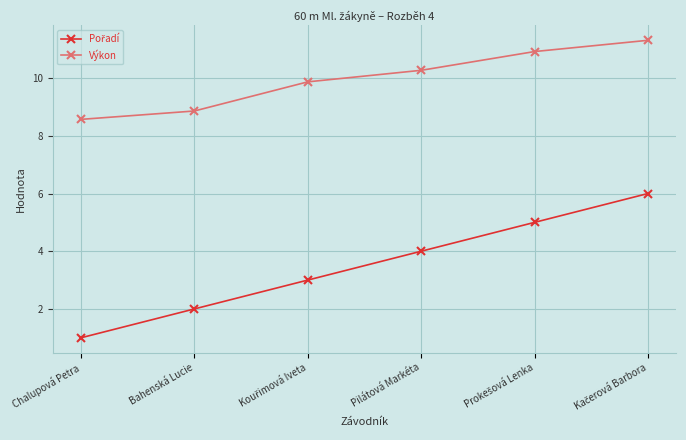

At which category does the chart reach its minimum across all series?

Chalupová Petra